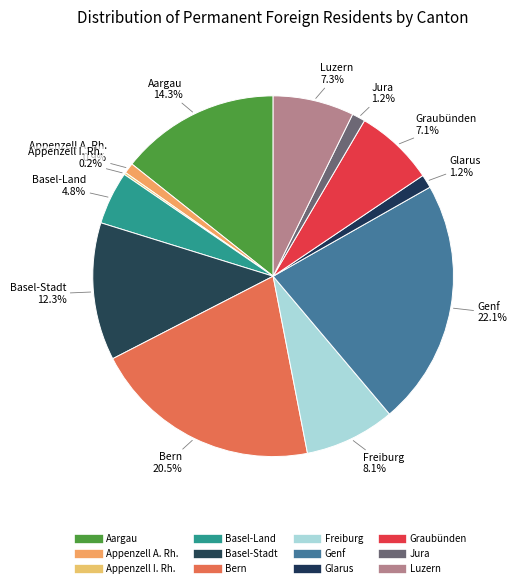

What is the smallest slice in the pie chart?

Appenzell I. Rh.